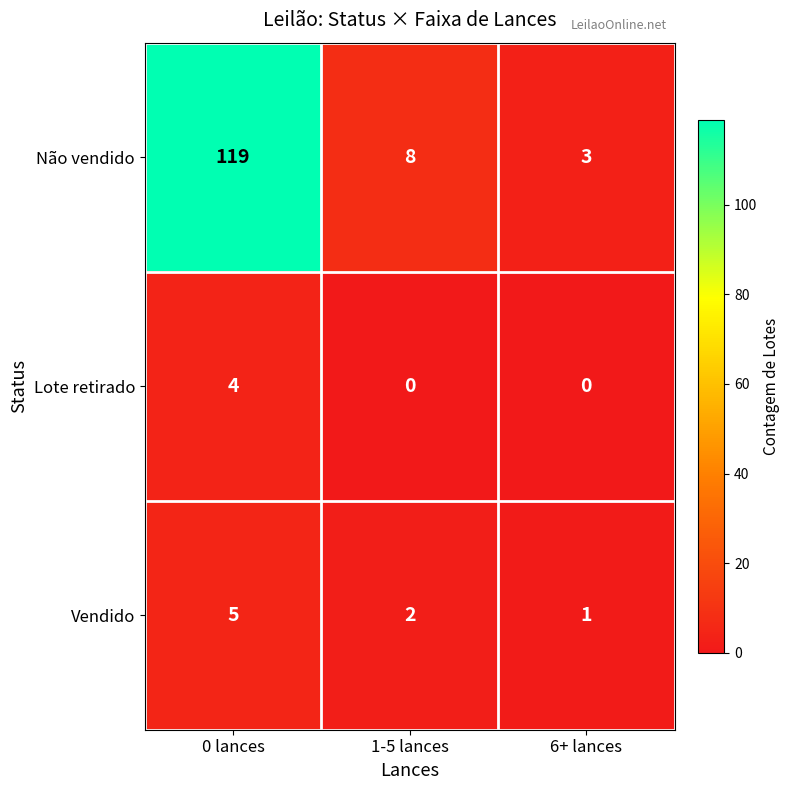

Which series has the largest range (max minus min)?

Não vendido